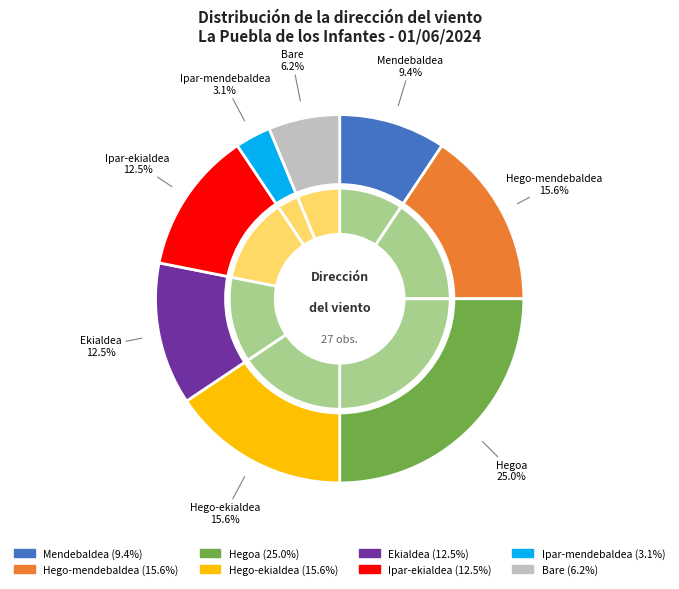

The Ekialdea slice represents 12% of the pie. True or false?

True